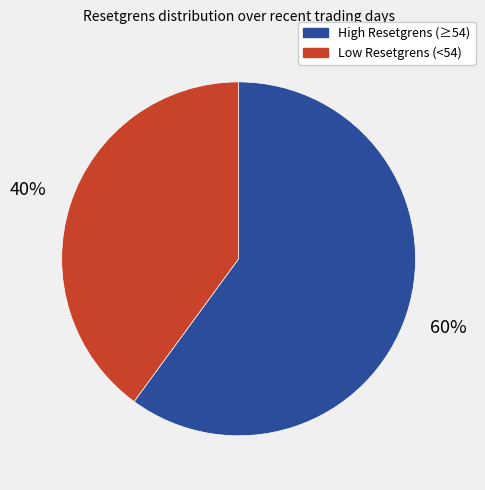

Is there any slice that represents more than half of the pie?

Yes